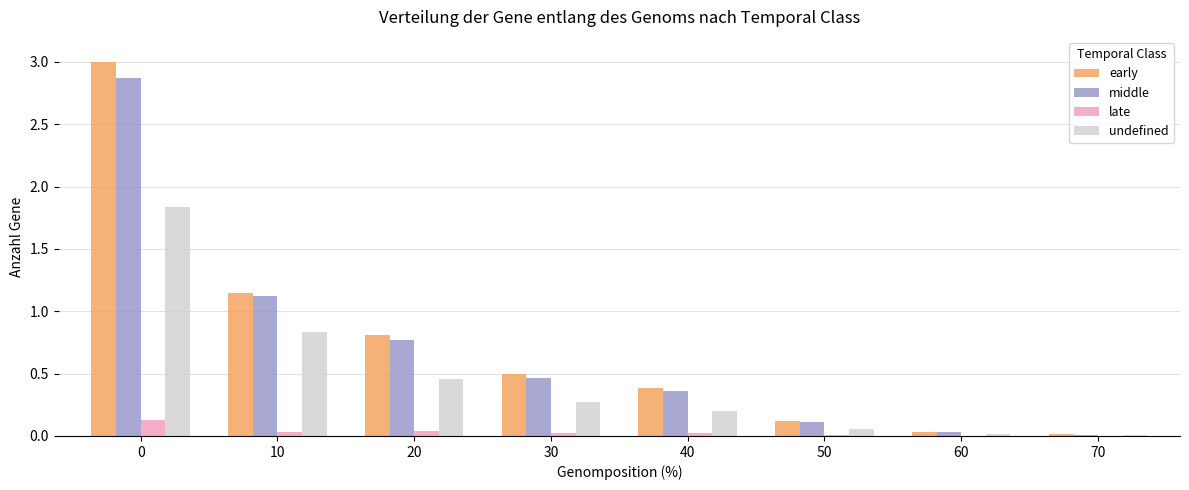

Which series changed the most between 40 and 60?

early